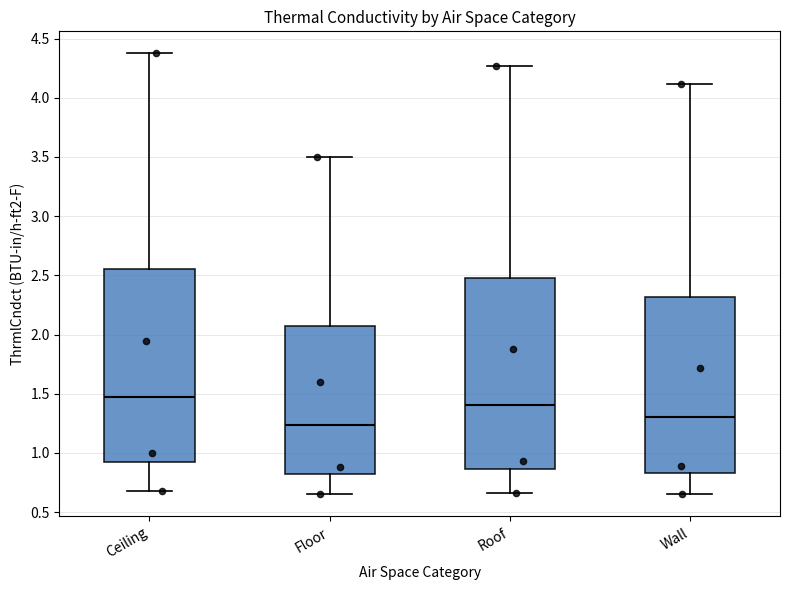

Which box's median line is the lowest?

Floor